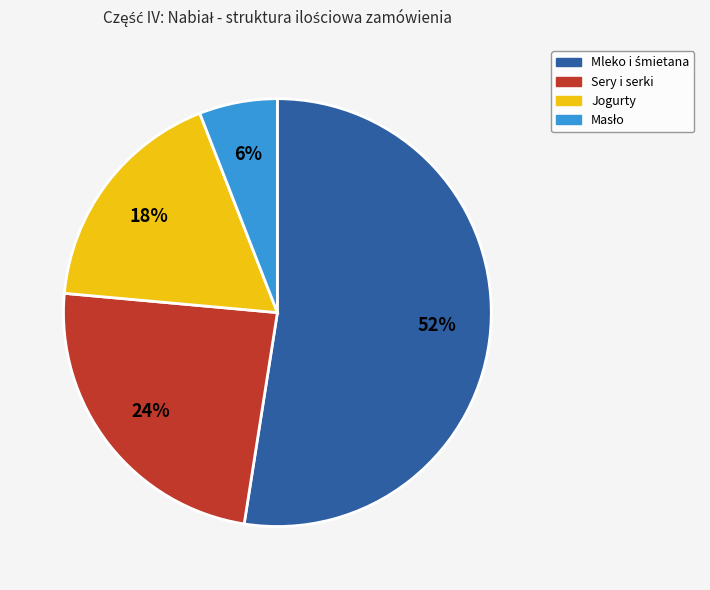

To the nearest percent, what percentage of the pie is Jogurty?

18%